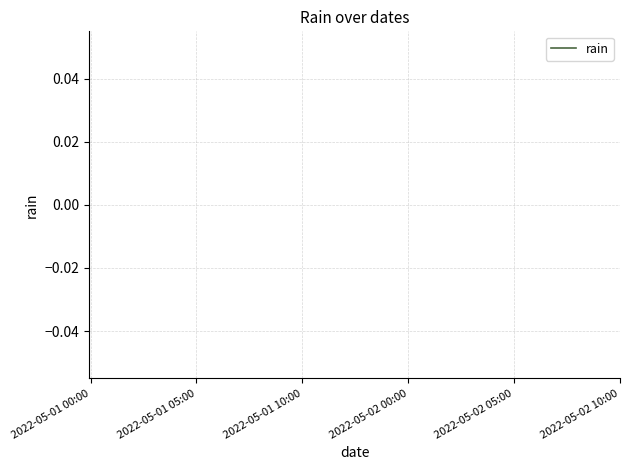

Count the number of categories in the chart.

30